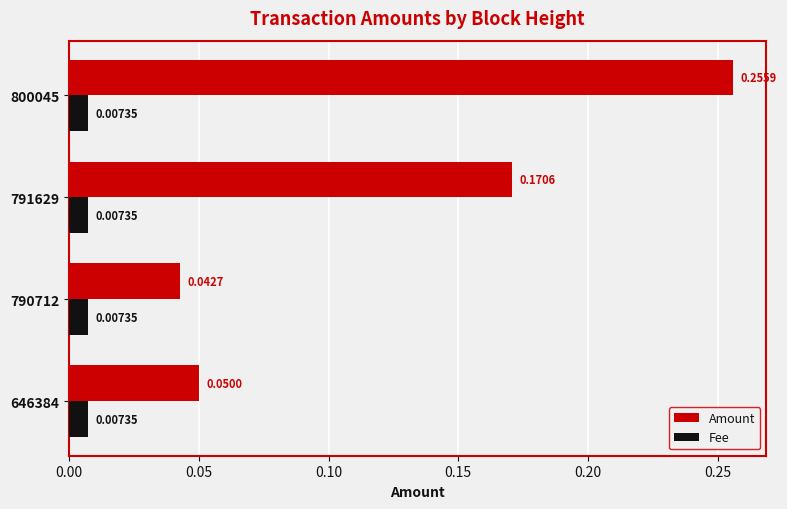

Which series changed the most between 646384 and 800045?

Amount